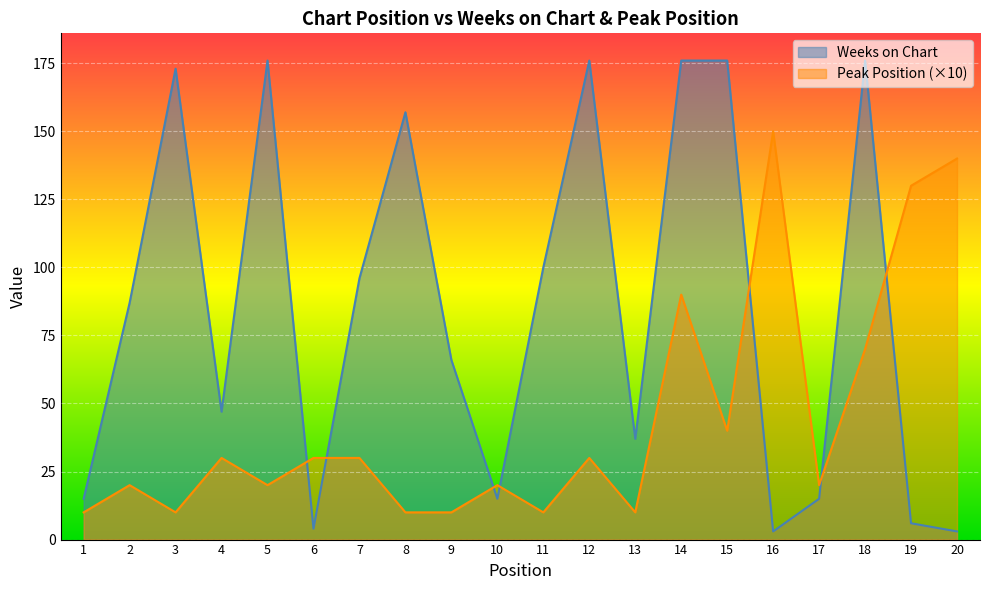

How many values in the Peak Position series exceed 30?

6